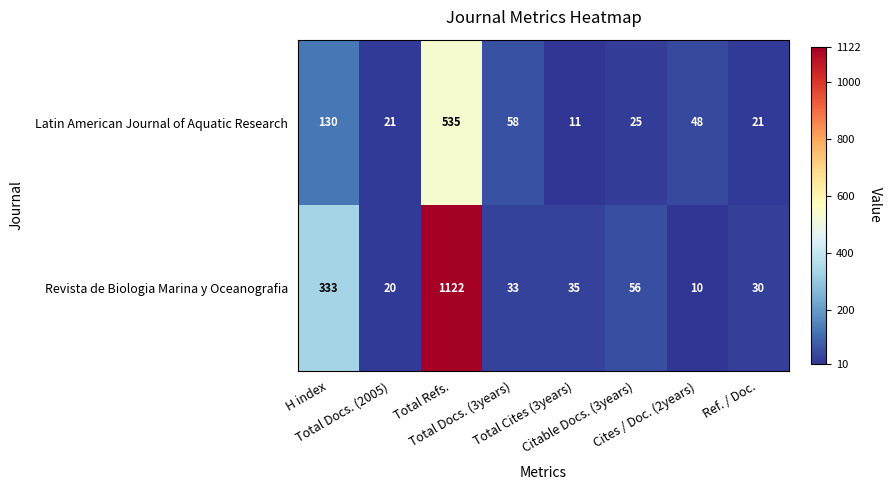

Which series changed the most between H index and Total Cites (3years)?

Revista de Biologia Marina y Oceanografia